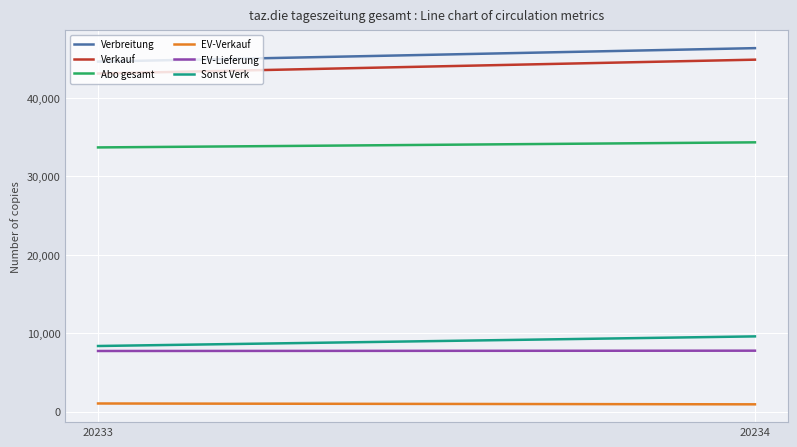

Does the chart have visible grid lines?

Yes